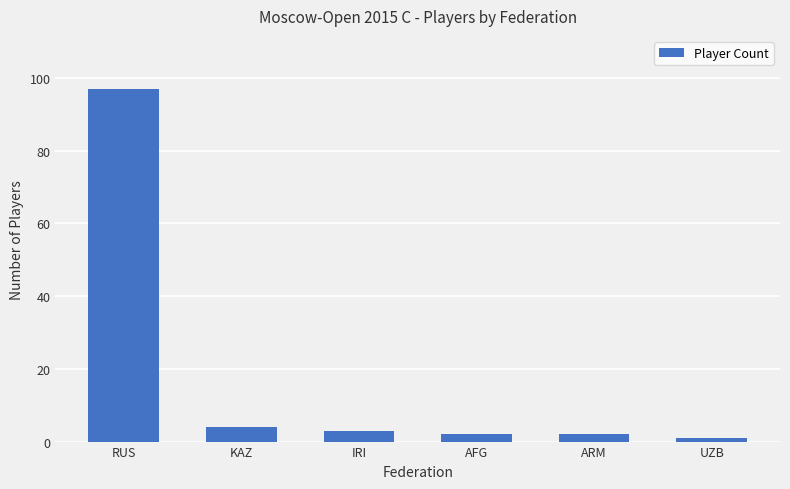

What is the label of the 4th bar from the right?

IRI